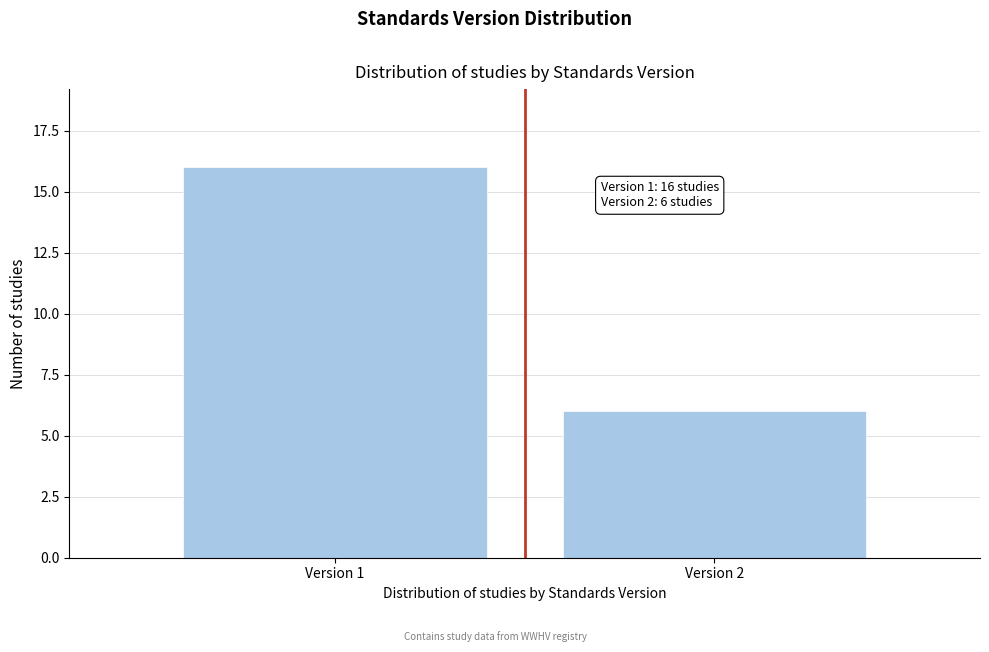

Reading right to left, transcribe all the data shown in this chart.

Version 2=6	Version 1=16